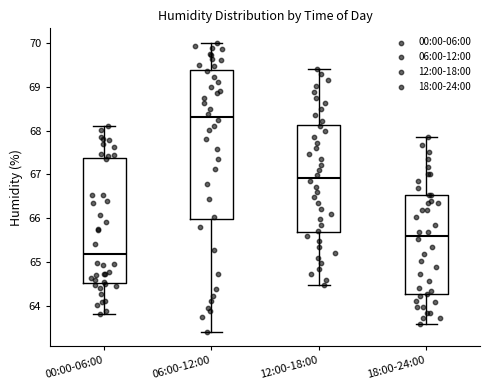

Reading left to right, transcribe this box plot: for each box, give where its median line is, the range the box spans, and where its two whiskers end, as read against the y-axis. The values are not printed on the chart, so give them approximately, as read against the axis.

00:00-06:00: median 65.2, box 64.5 to 67.4, whiskers 63.8 to 68.1
06:00-12:00: median 68.3, box 66.0 to 69.4, whiskers 63.4 to 70.0
12:00-18:00: median 66.9, box 65.7 to 68.1, whiskers 64.5 to 69.4
18:00-24:00: median 65.6, box 64.3 to 66.5, whiskers 63.6 to 67.9